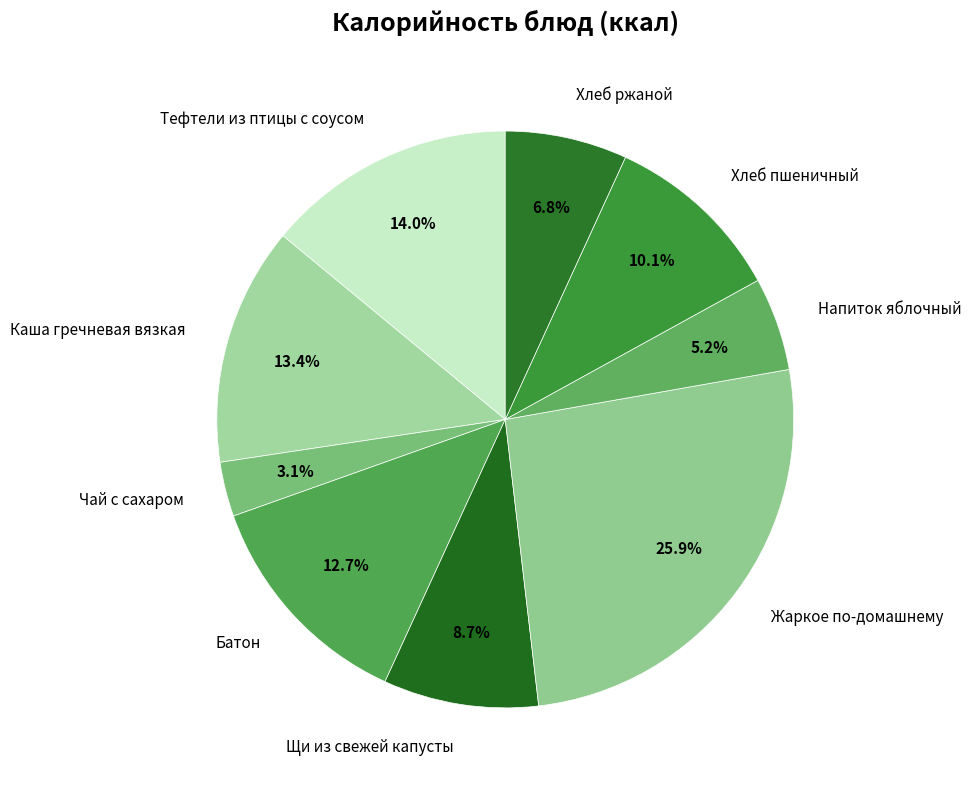

What is the smallest slice in the pie chart?

Чай с сахаром